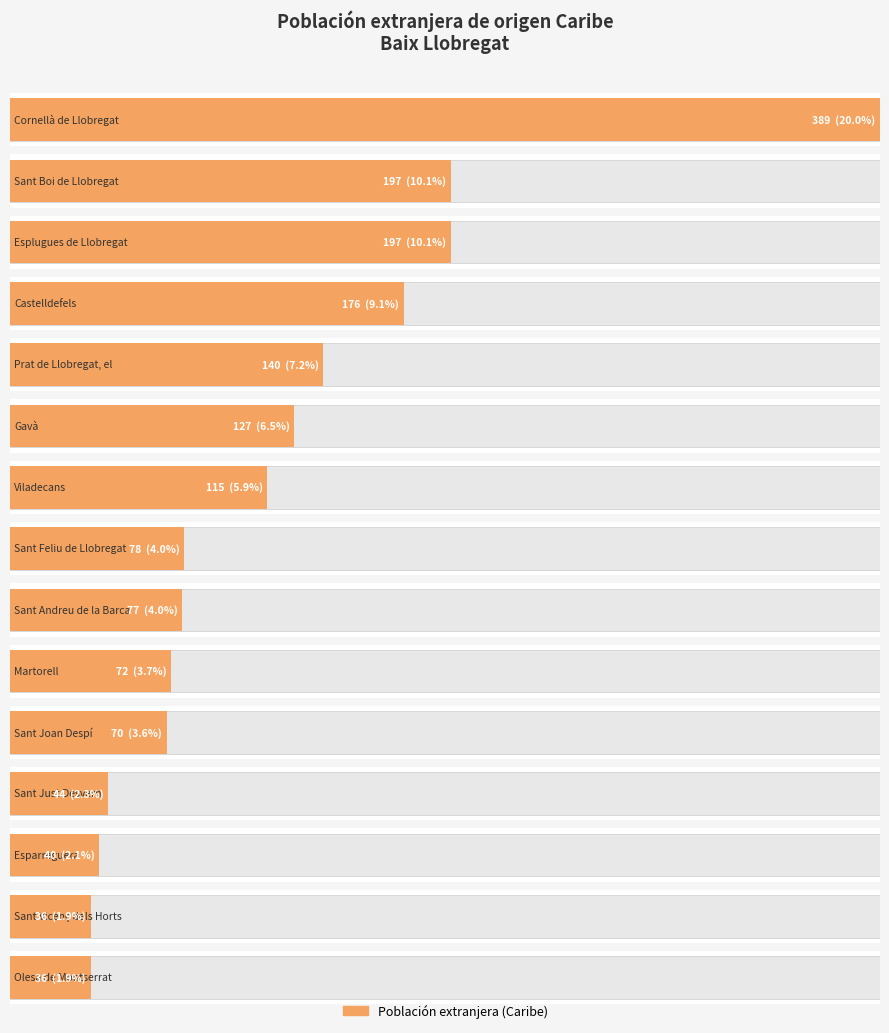

What is the difference between the values at Sant Feliu de Llobregat and Castelldefels?

98